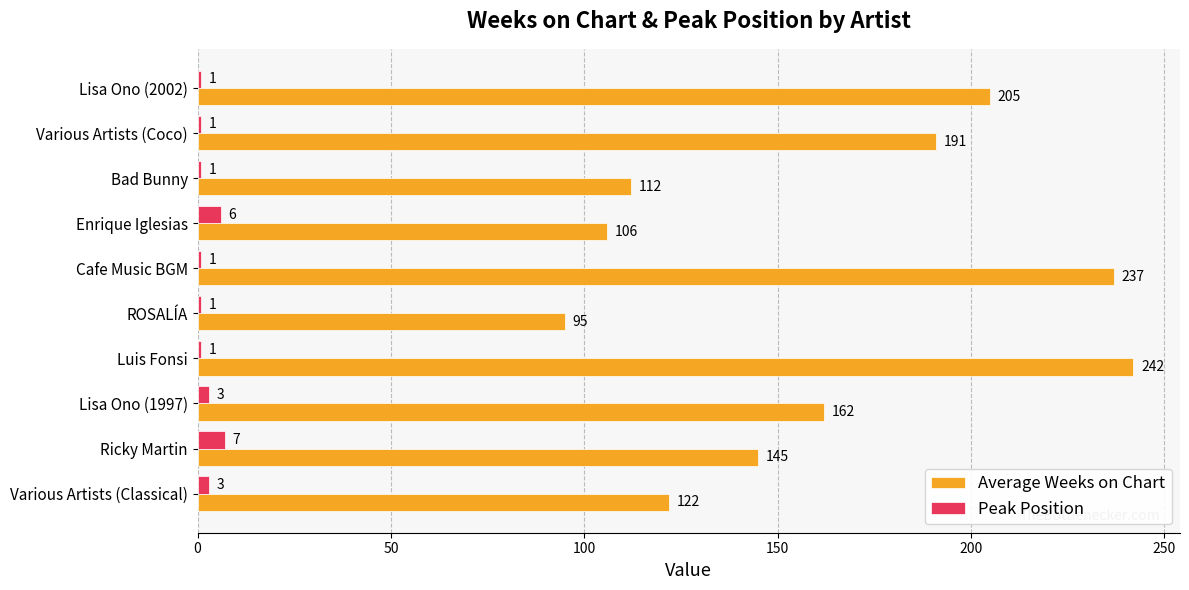

Where is Average Weeks on Chart nearest to the value 168?

Lisa Ono (1997)